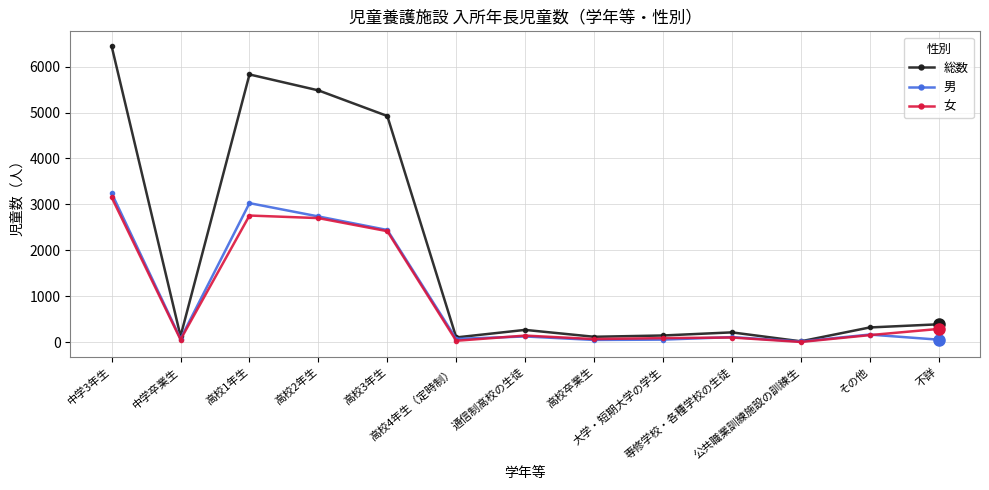

What are all the series names shown in the legend?

総数, 男, 女